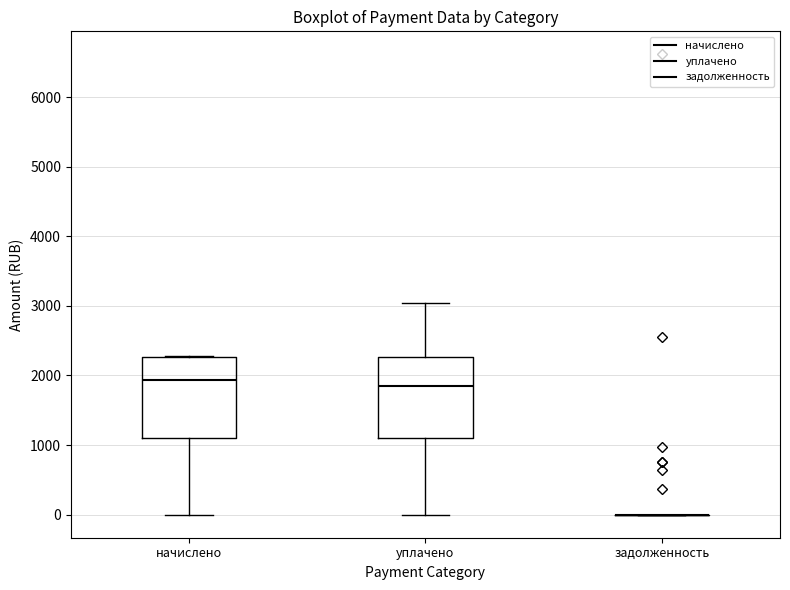

Reading left to right, transcribe this box plot: for each box, give where its median line is, the range the box spans, and where its two whiskers end, as read against the y-axis. The values are not printed on the chart, so give them approximately, as read against the axis.

начислено: median 1900, box 1100 to 2300, whiskers 0 to 2300
уплачено: median 1800, box 1100 to 2300, whiskers 0 to 3000
задолженность: box collapsed to a line at 0, whiskers 0 to 0